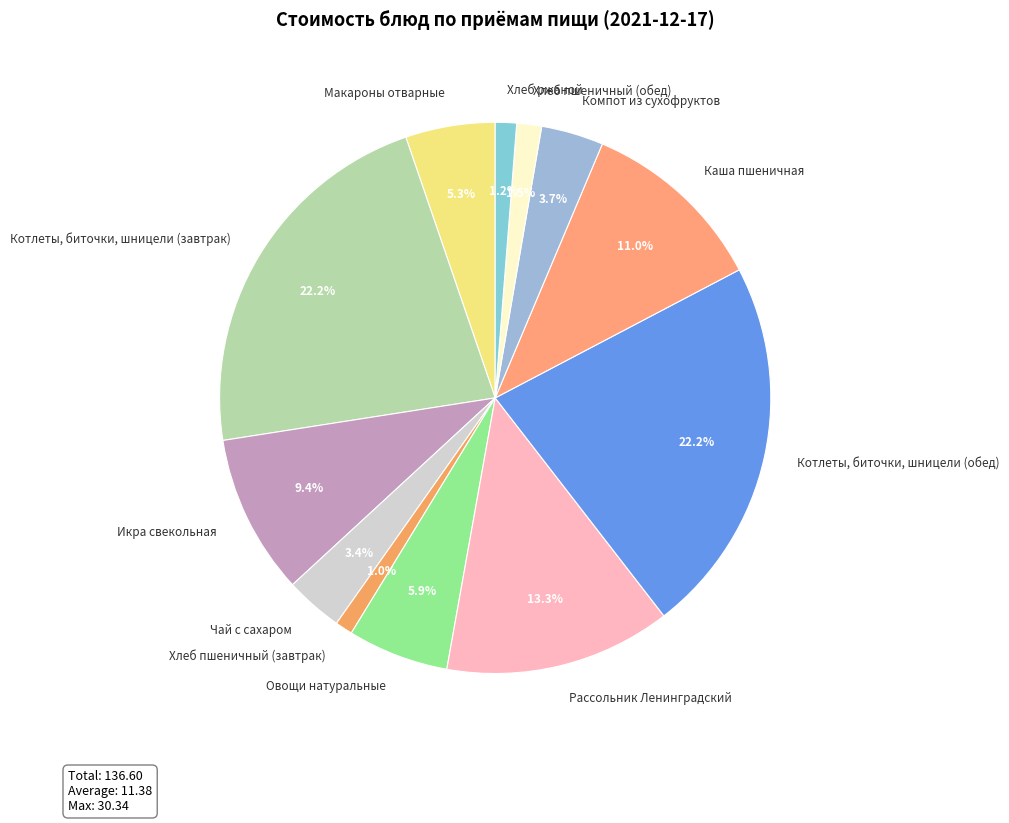

What percentage is the Каша пшеничная slice, to the nearest percent?

11%